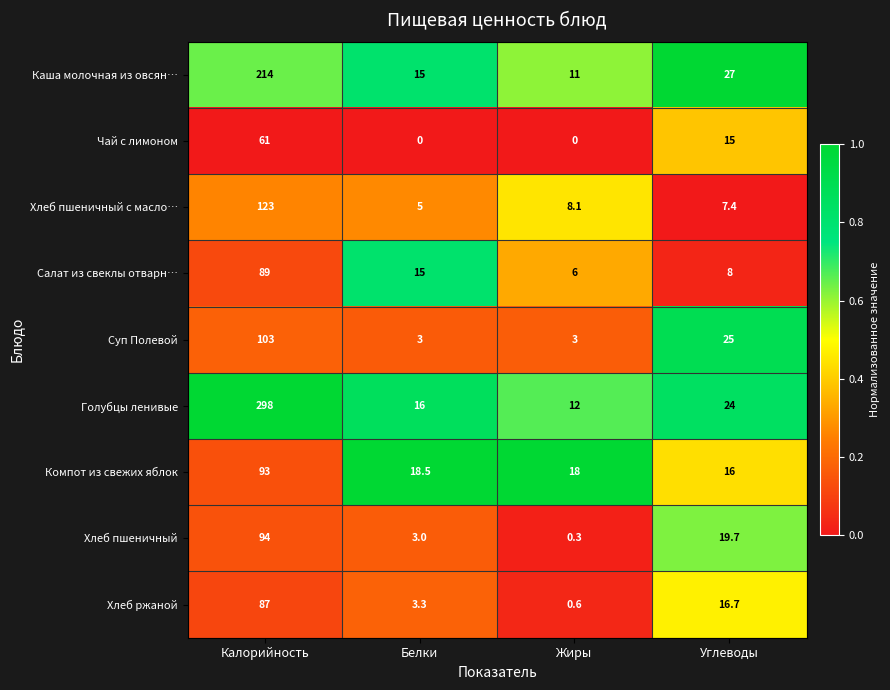

Which series has the largest total across all categories?

Голубцы ленивые